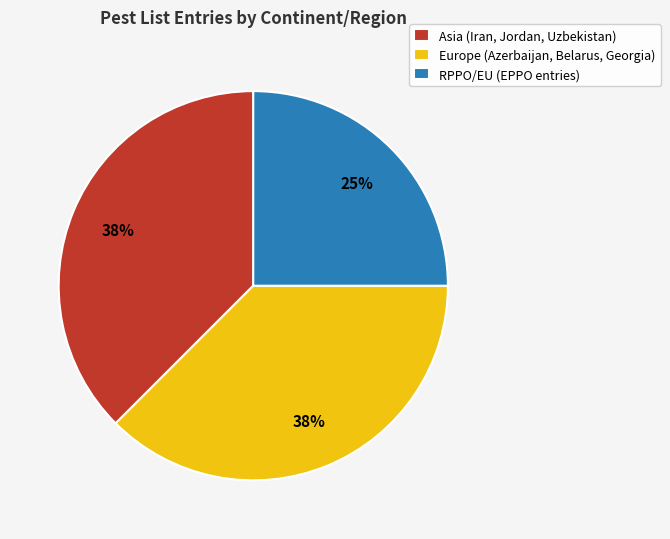

Is there a majority slice in this chart?

No